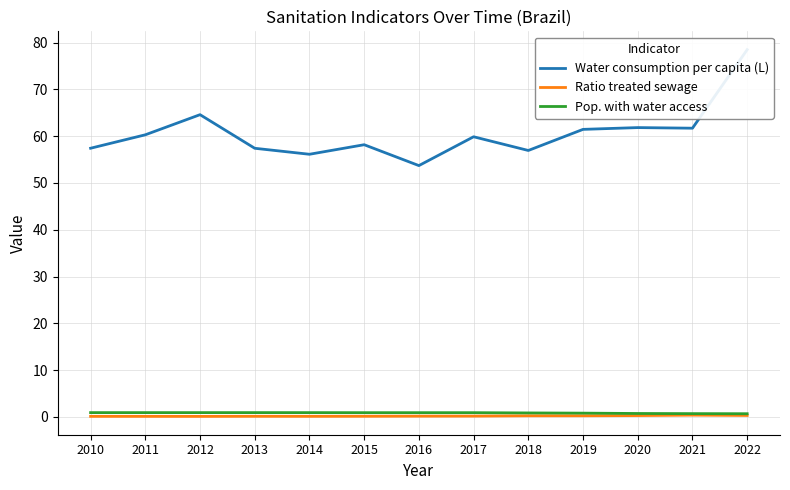

At which category is the sum across all series the highest?

2022